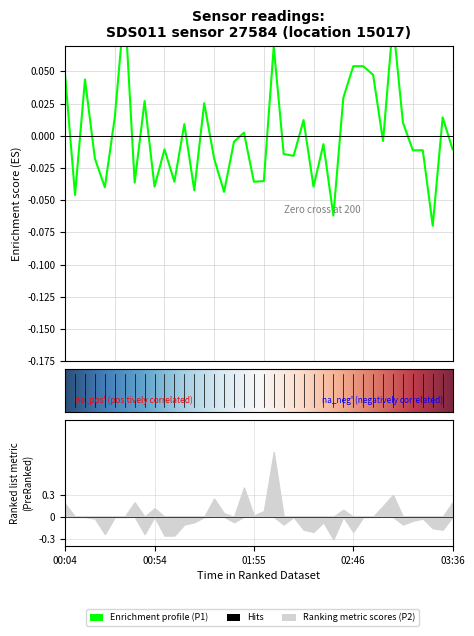

True or false: the data shows -0.0 at 02:36.

False